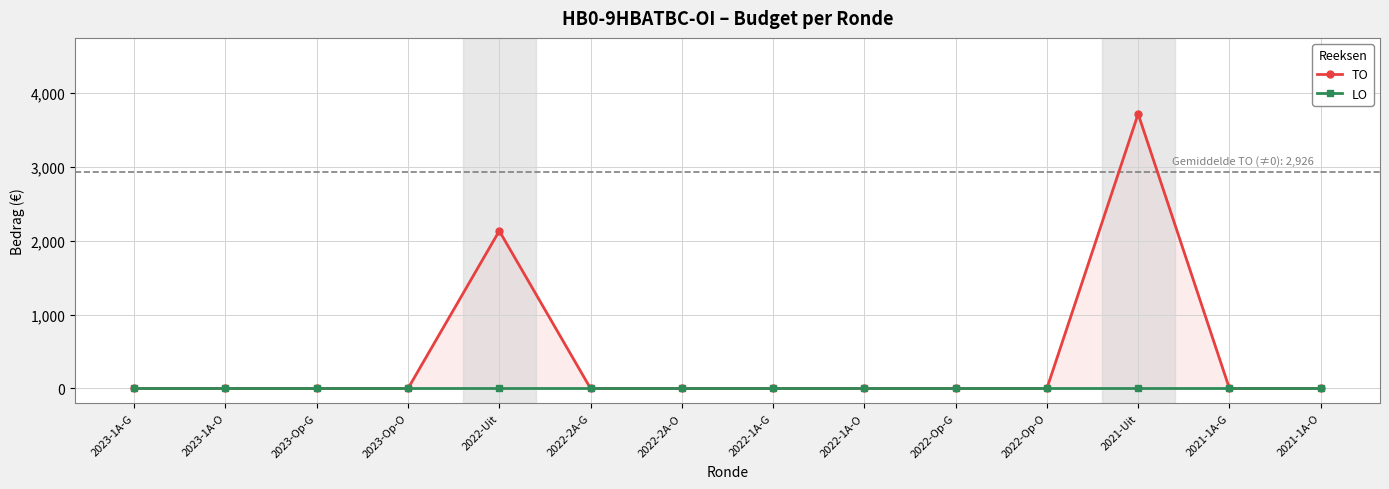

What are all the series names shown in the legend?

TO, LO